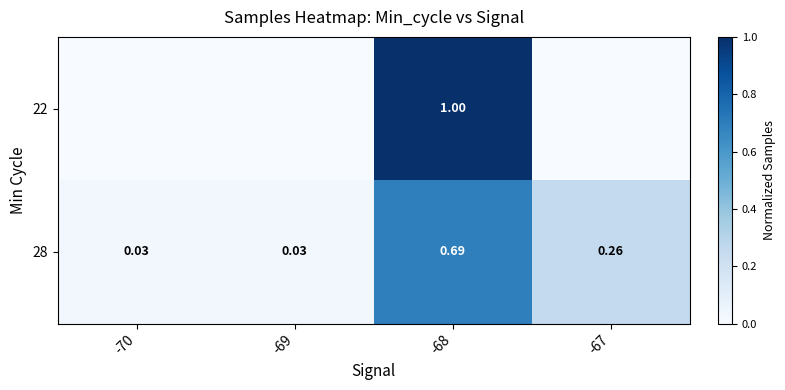

Which category has the lowest value in the 22 series?

-70